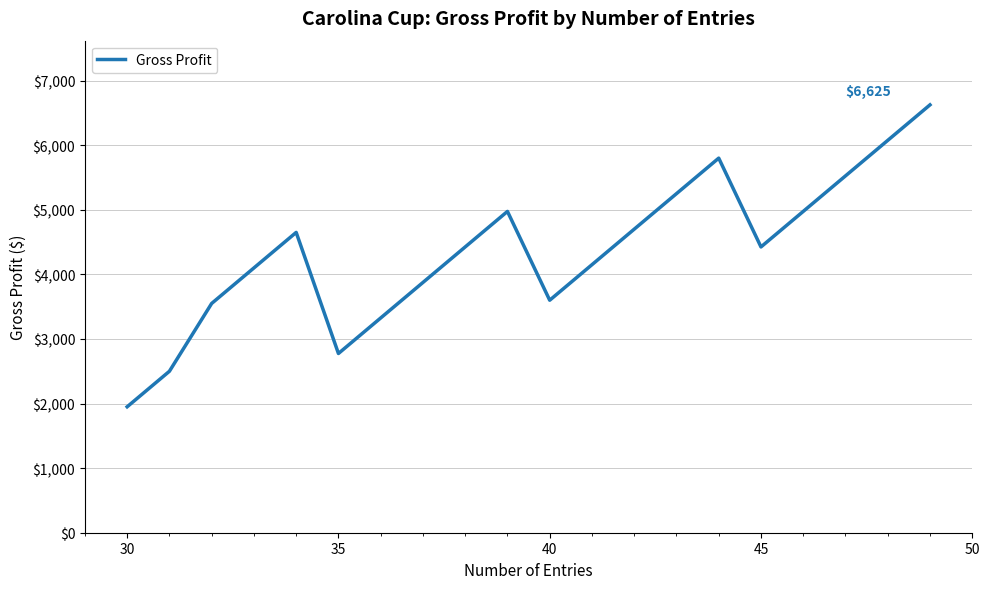

What is the difference between the maximum and minimum values?

4675